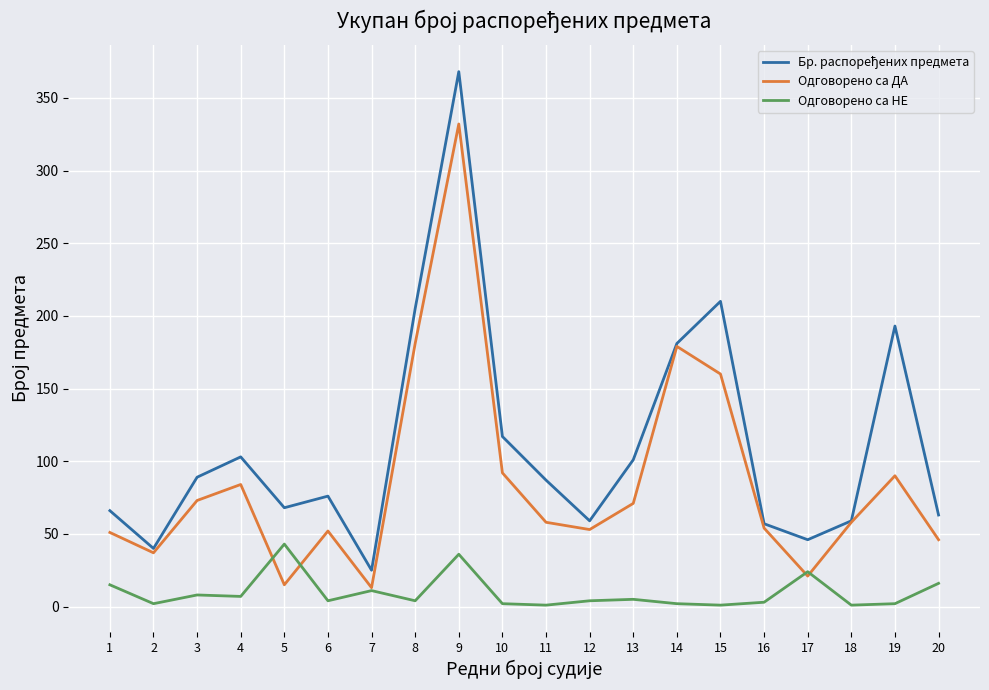

The value of Одговорено са ДА at 4 is 84. True or false?

True